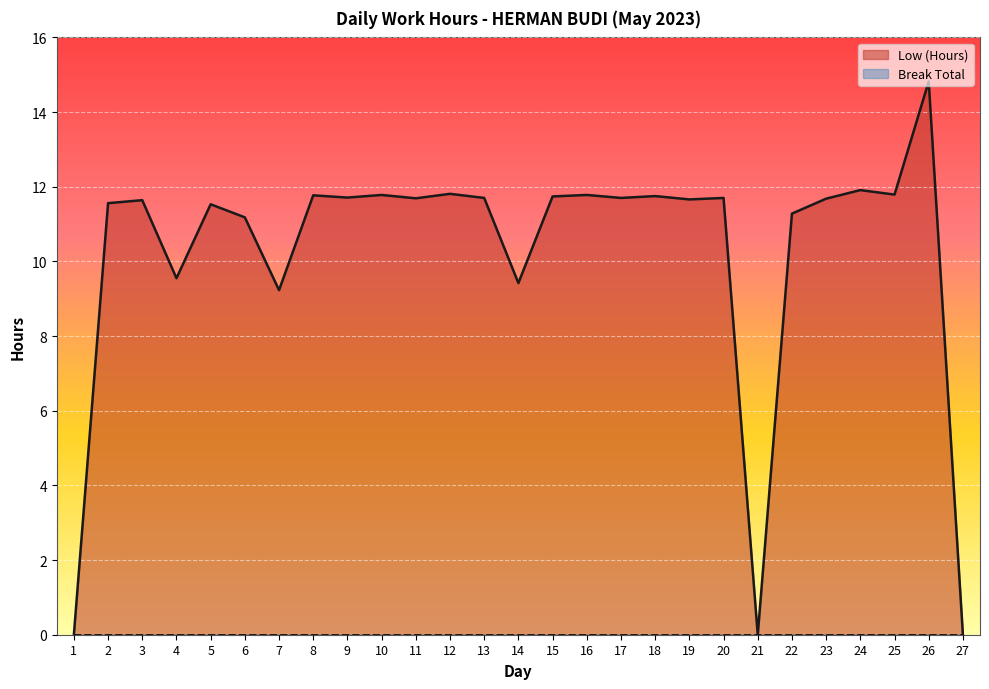

The chart shows a value of 14.8 at 26. True or false?

True